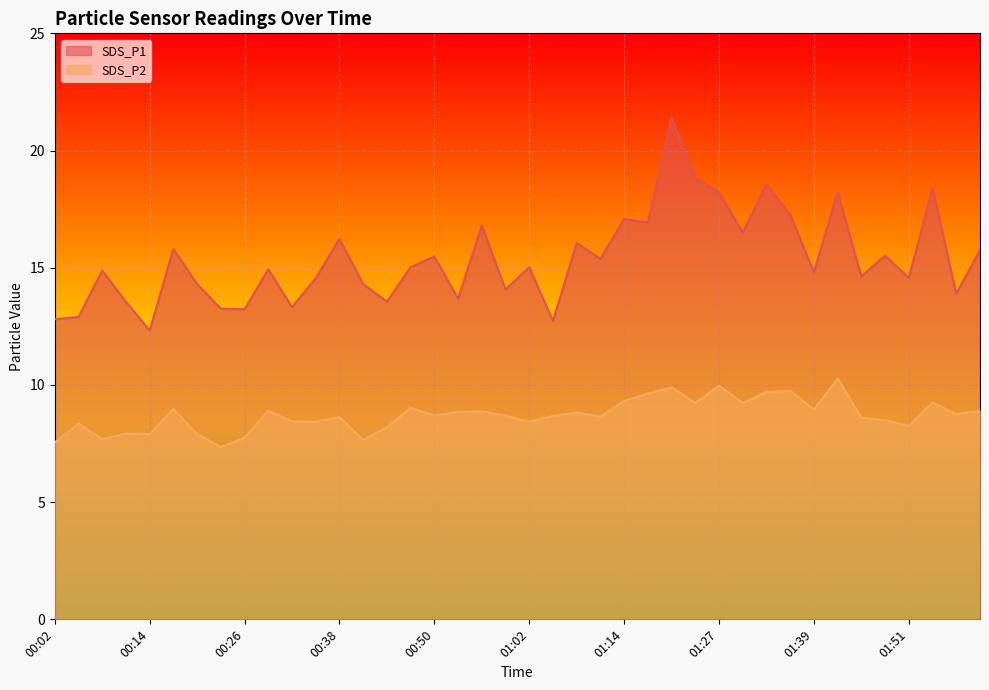

At 00:38, list the series in order from smallest to largest.

SDS_P2, SDS_P1